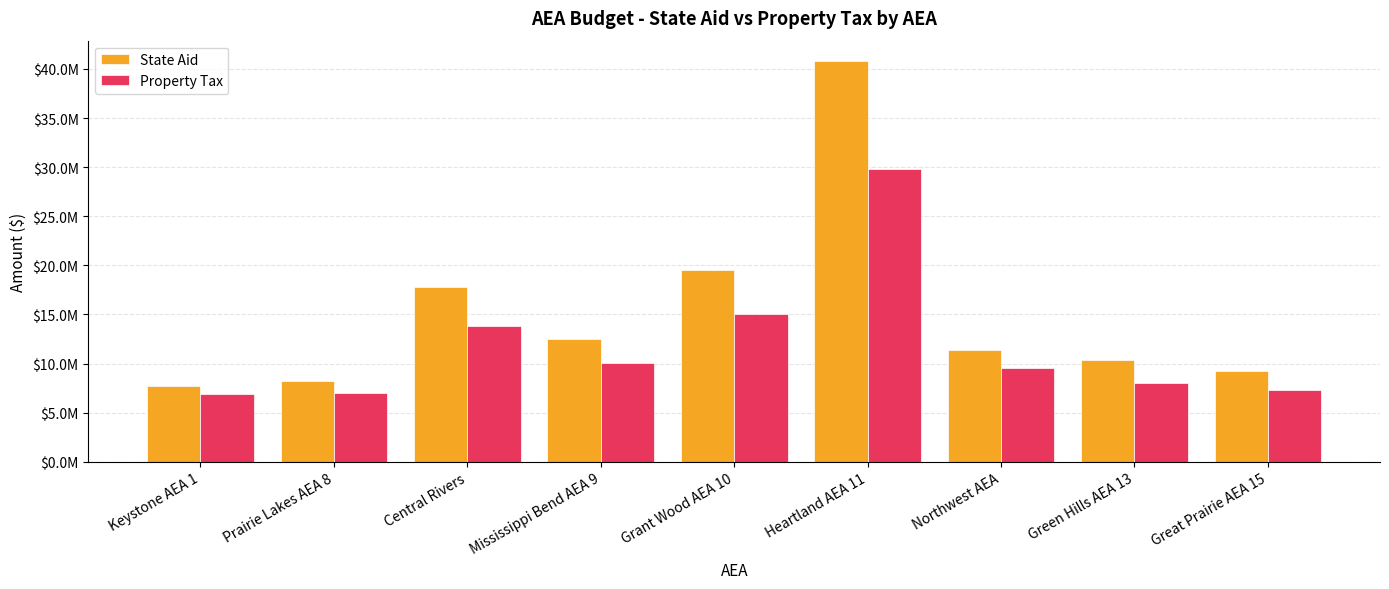

What is the greatest value displayed?

40838071